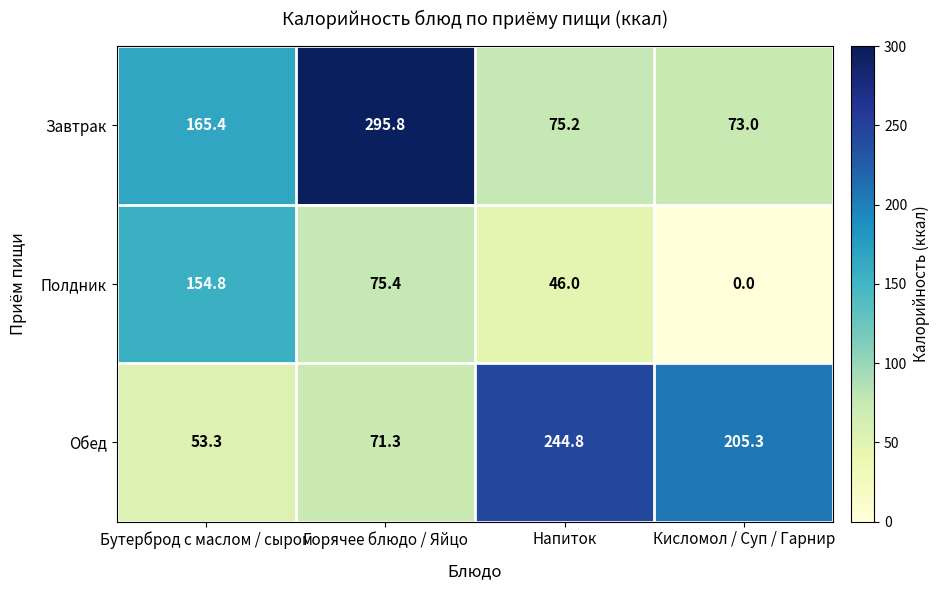

Rank the series at Бутерброд с маслом / сыром from lowest to highest value.

Обед, Полдник, Завтрак